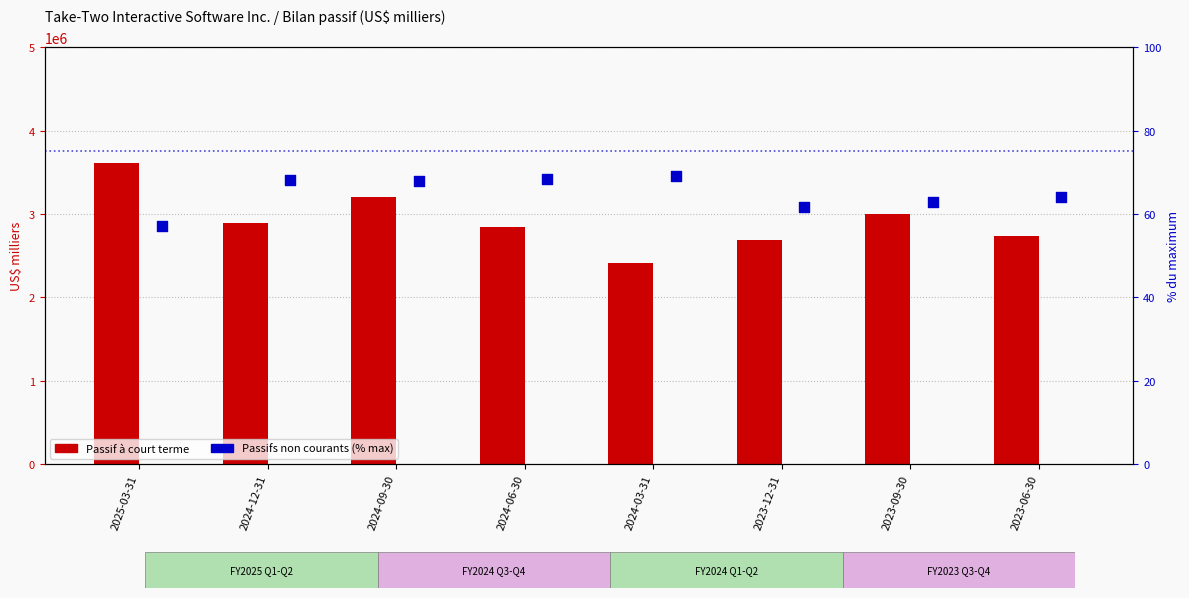

Is the value of Passifs non courants (% max) at 2023-09-30 greater than the value of Passif à court terme at 2023-12-31?

No